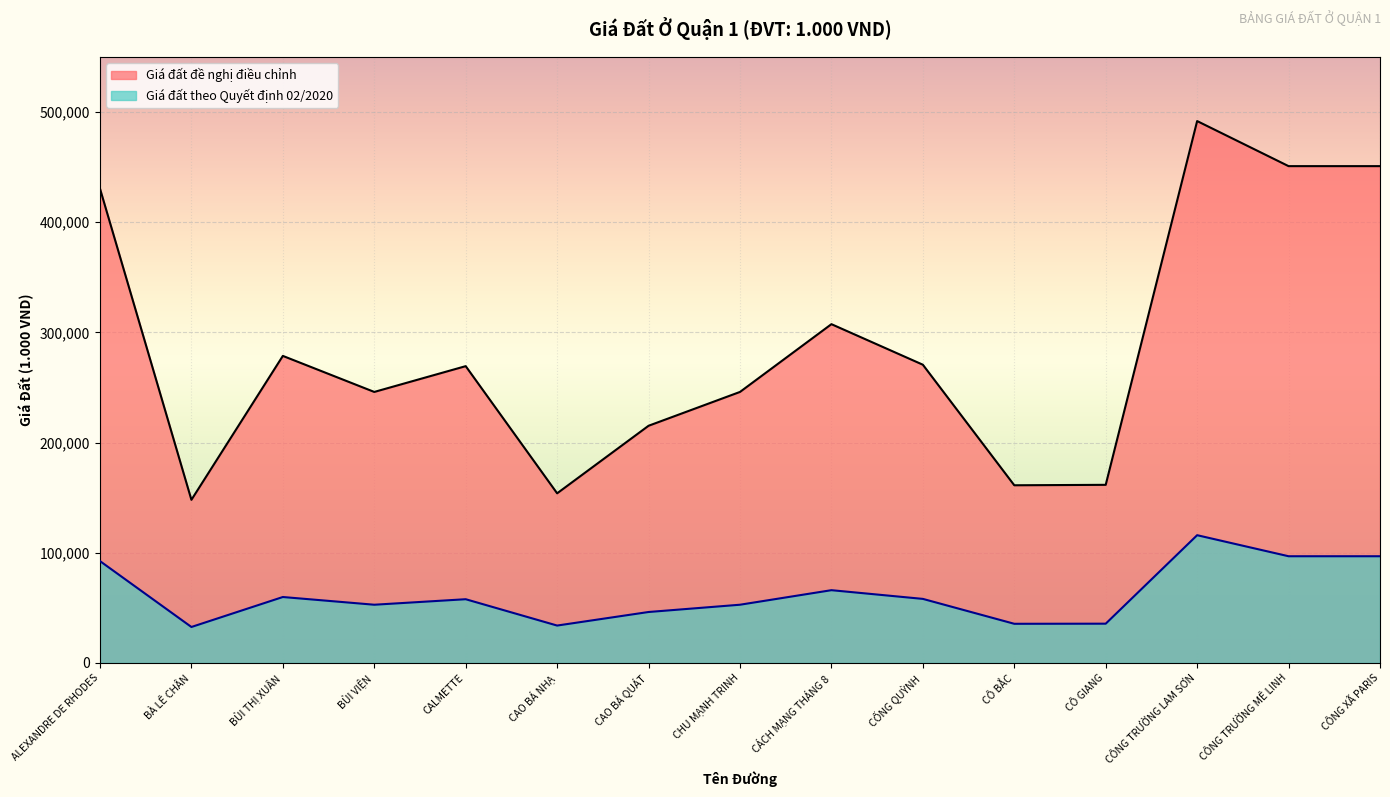

What are all the series names shown in the legend?

Giá đất đề nghị điều chỉnh, Giá đất theo Quyết định 02/2020